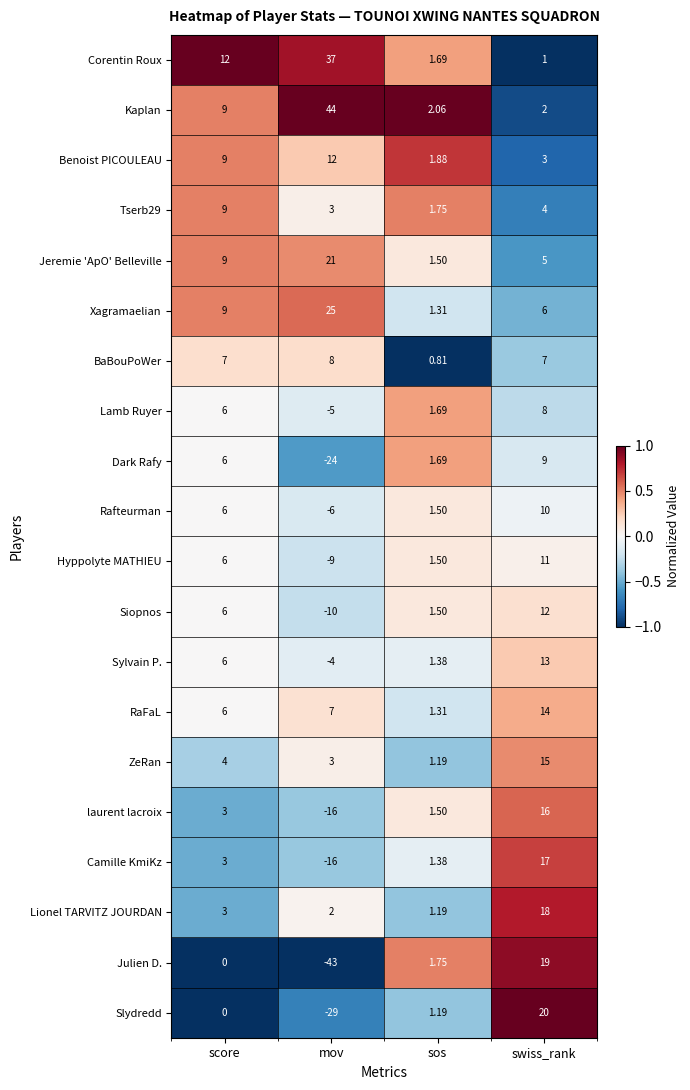

What is the greatest value displayed?

44.0